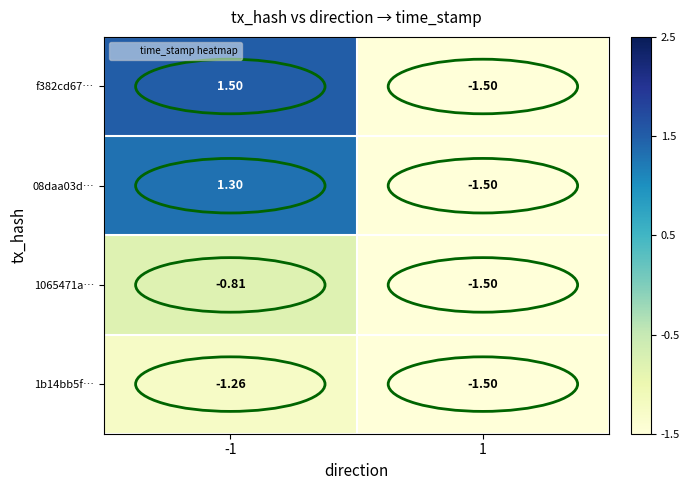

Is the value of 1b14bb5f… at 1 greater than the value of f382cd67… at -1?

No